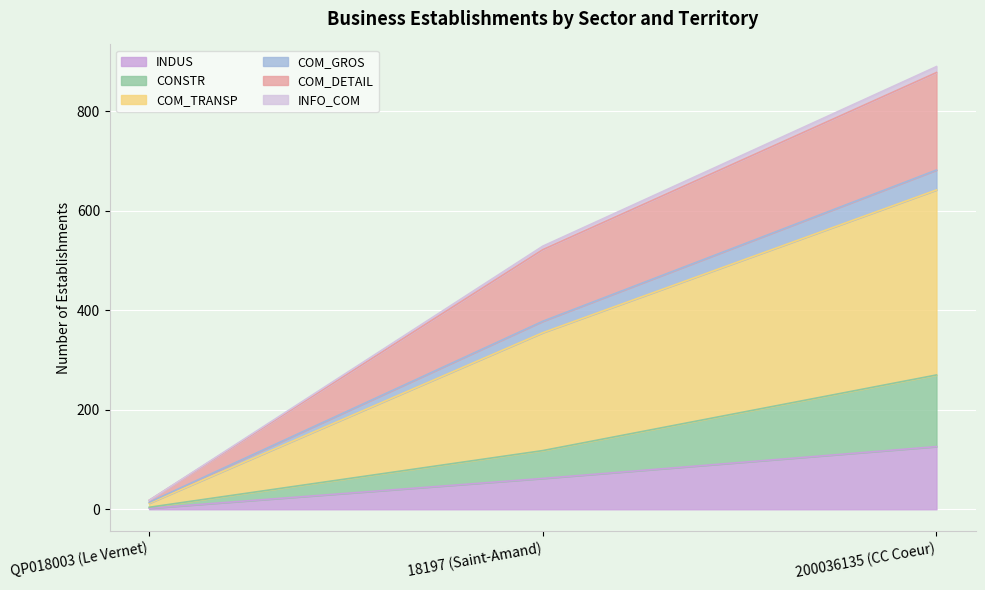

Rank the categories by COM_DETAIL value from highest to lowest.

200036135 (CC Coeur), 18197 (Saint-Amand), QP018003 (Le Vernet)